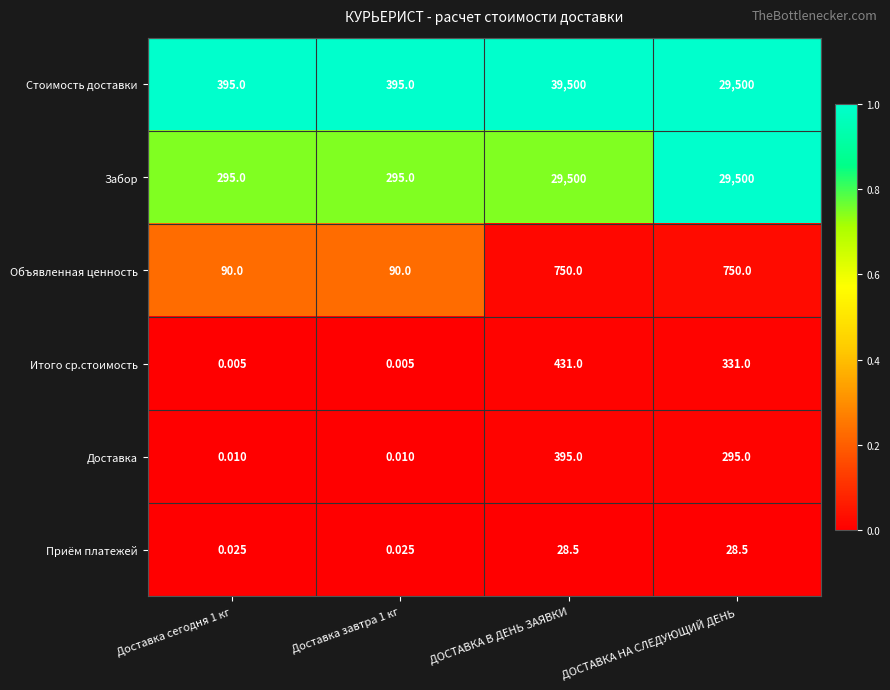

Which label corresponds to the largest value in the chart?

ДОСТАВКА В ДЕНЬ ЗАЯВКИ